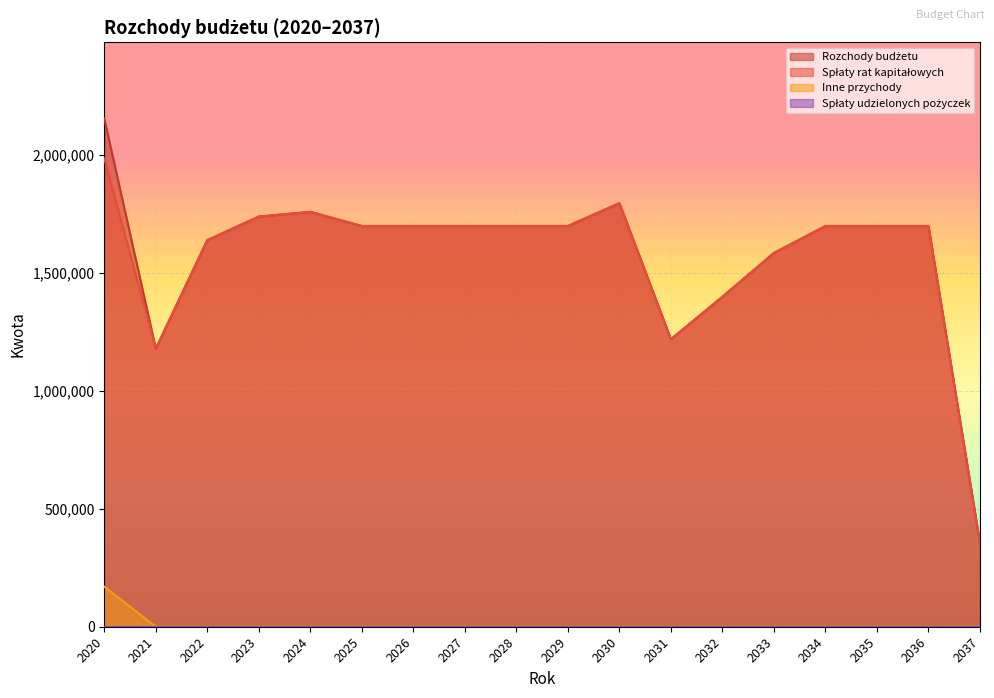

True or false: Rozchody budżetu has more than 0 points higher than both neighbors.

True